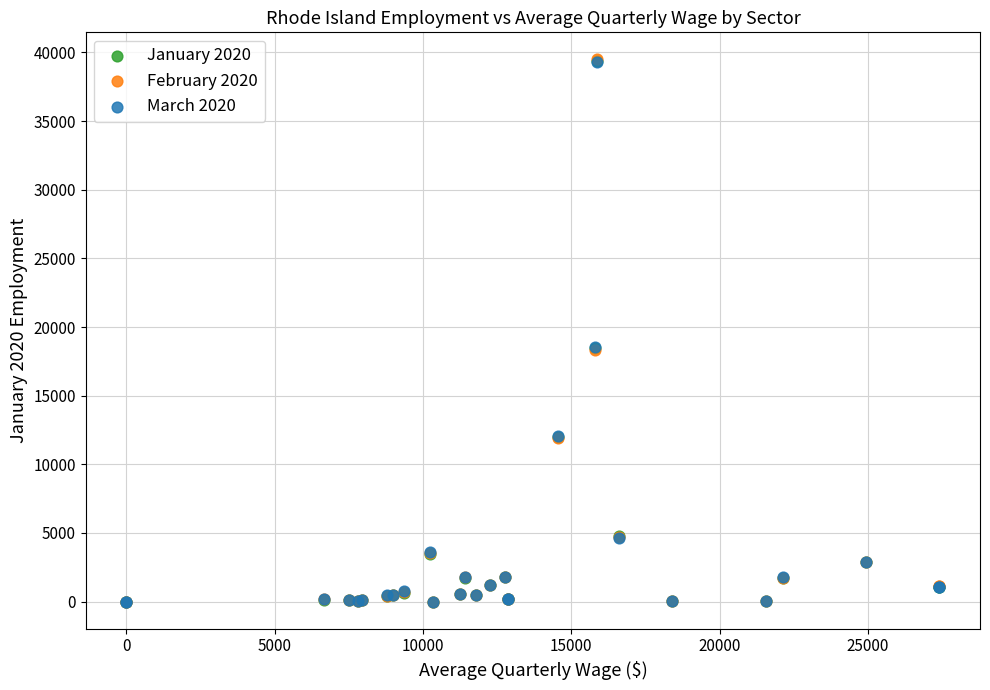

What are all the series names shown in the legend?

January 2020, February 2020, March 2020